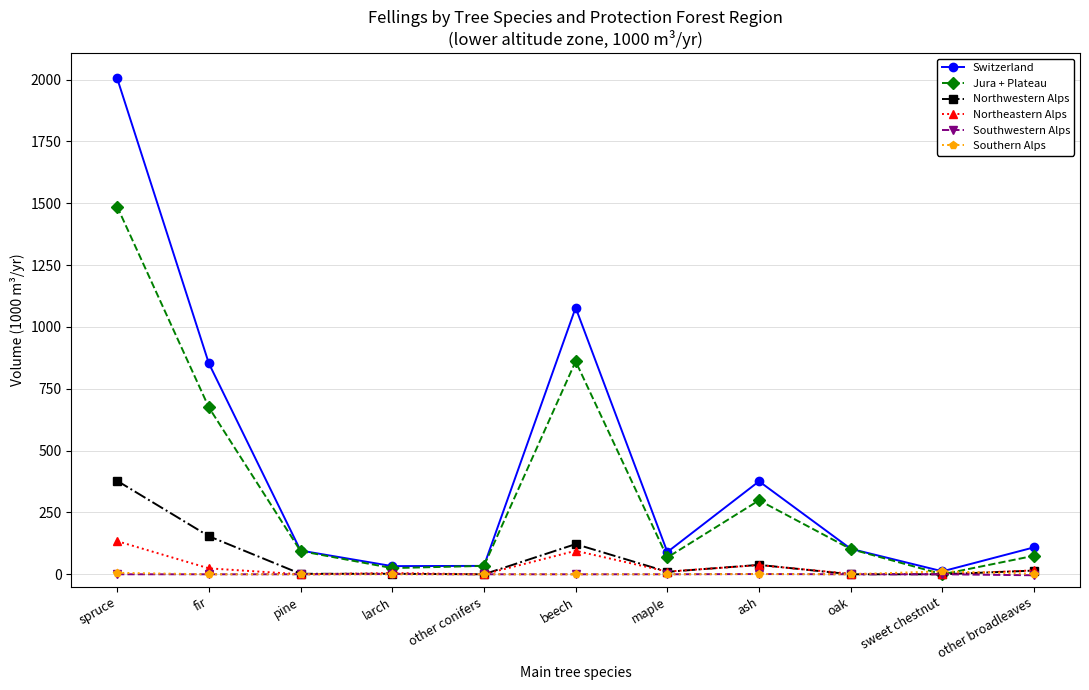

How many data points does each series have?

11